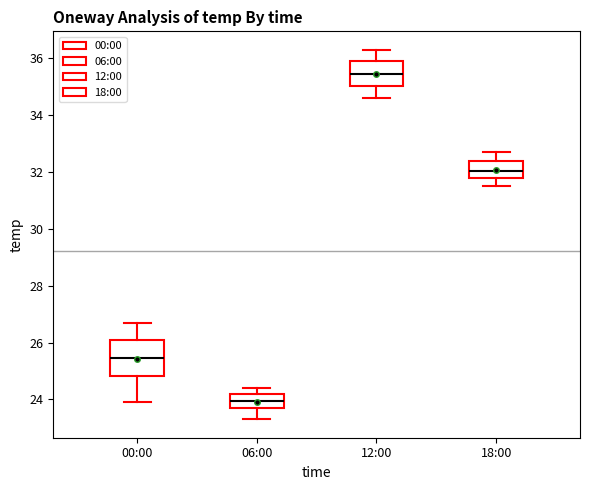

Reading left to right, read every box against the y-axis: the position of its median line, the range the box covers, and the ends of its whiskers. The values are not printed on the chart, so give them approximately, as read against the axis.

00:00: median 25.4, box 24.8 to 26.0, whiskers 24.0 to 26.8
06:00: median 24.0, box 23.8 to 24.2, whiskers 23.4 to 24.4
12:00: median 35.4, box 35.0 to 36.0, whiskers 34.6 to 36.4
18:00: median 32.0, box 31.8 to 32.4, whiskers 31.6 to 32.8